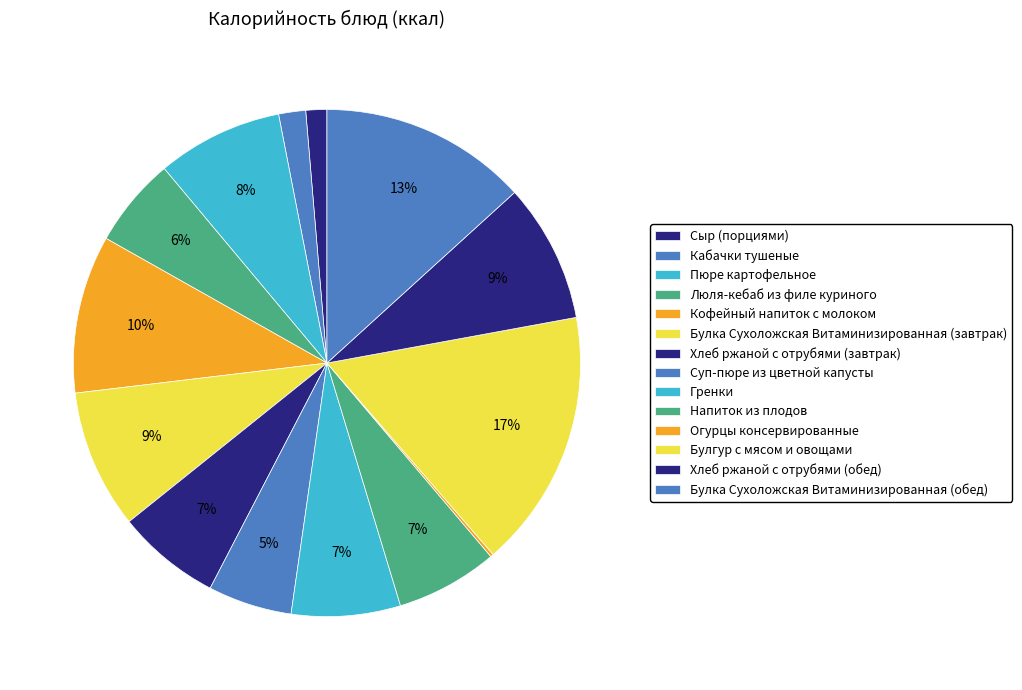

What percentage is the Кабачки тушеные slice, to the nearest percent?

2%